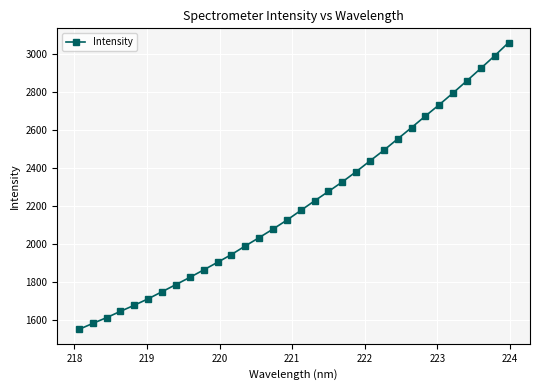

What is the average value?

2207.4